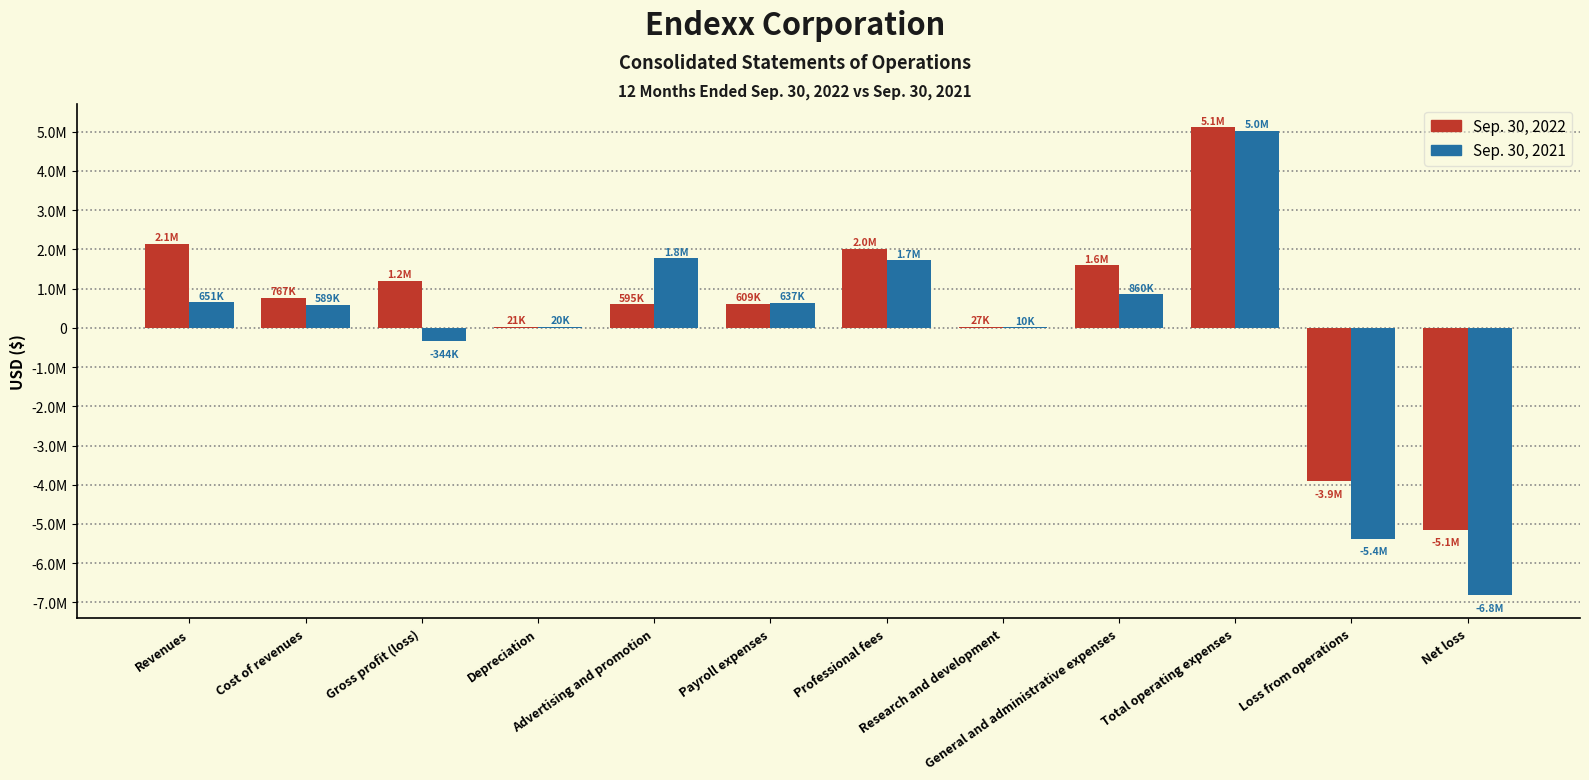

What position from the left is Cost of revenues?

2